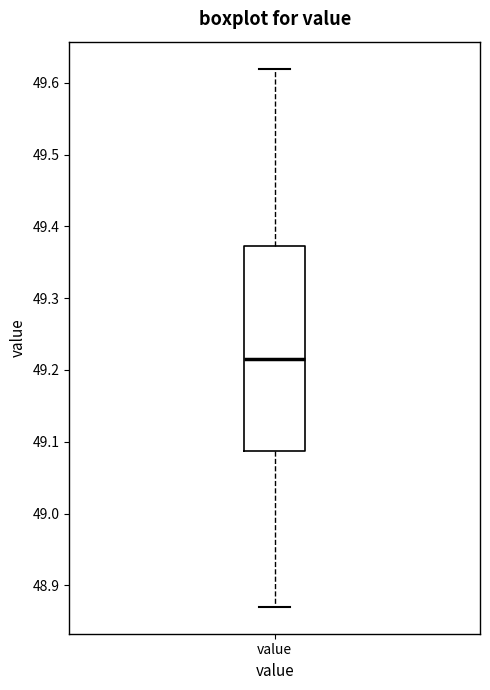

Read this box plot against the y-axis: the position of the median line, the range covered by the box, and the ends of both whiskers. The values are not printed on the chart, so give them approximately, as read against the axis.

median 49.22, box 49.09 to 49.37, whiskers 48.87 to 49.62